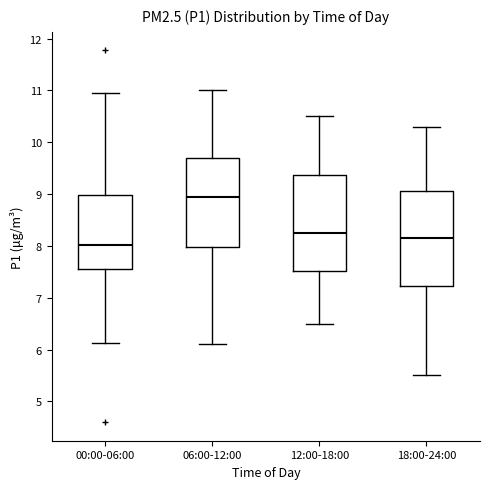

Which box's median line is the lowest?

00:00-06:00